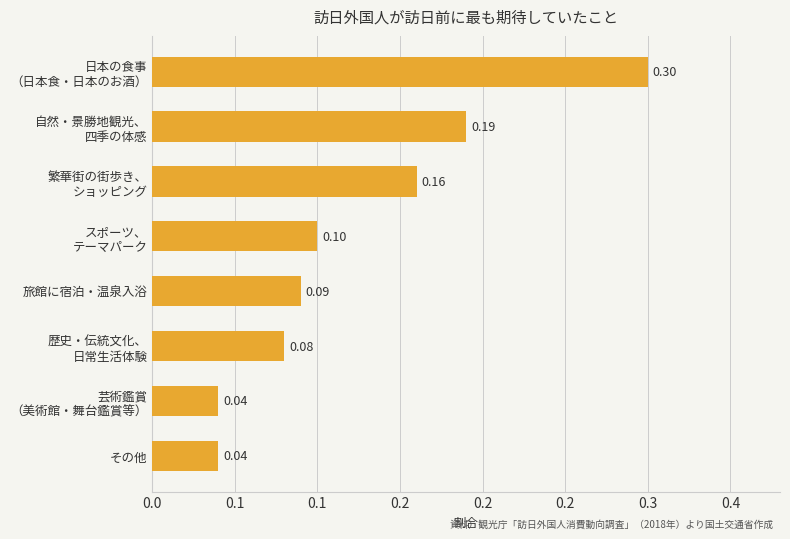

What is the maximum value shown in the chart?

0.3